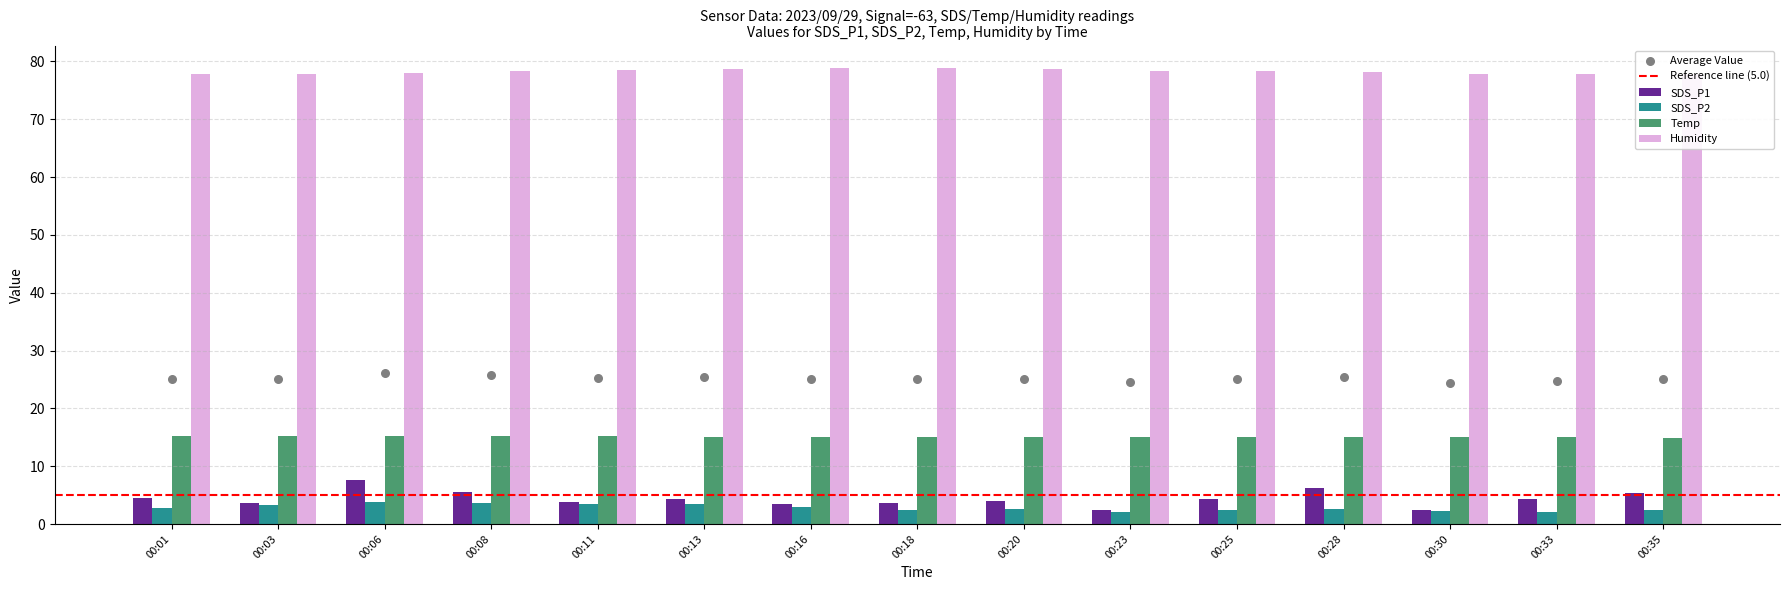

At how many categories does at least one series exceed 36?

15